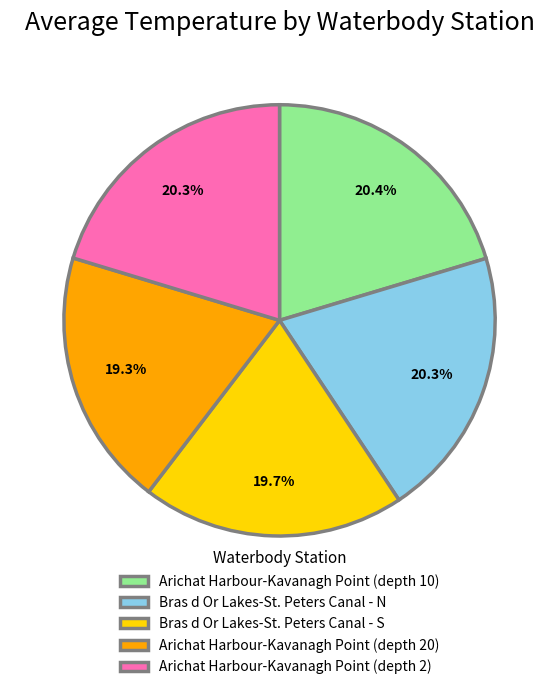

To the nearest percent, what is the average slice percentage?

20%